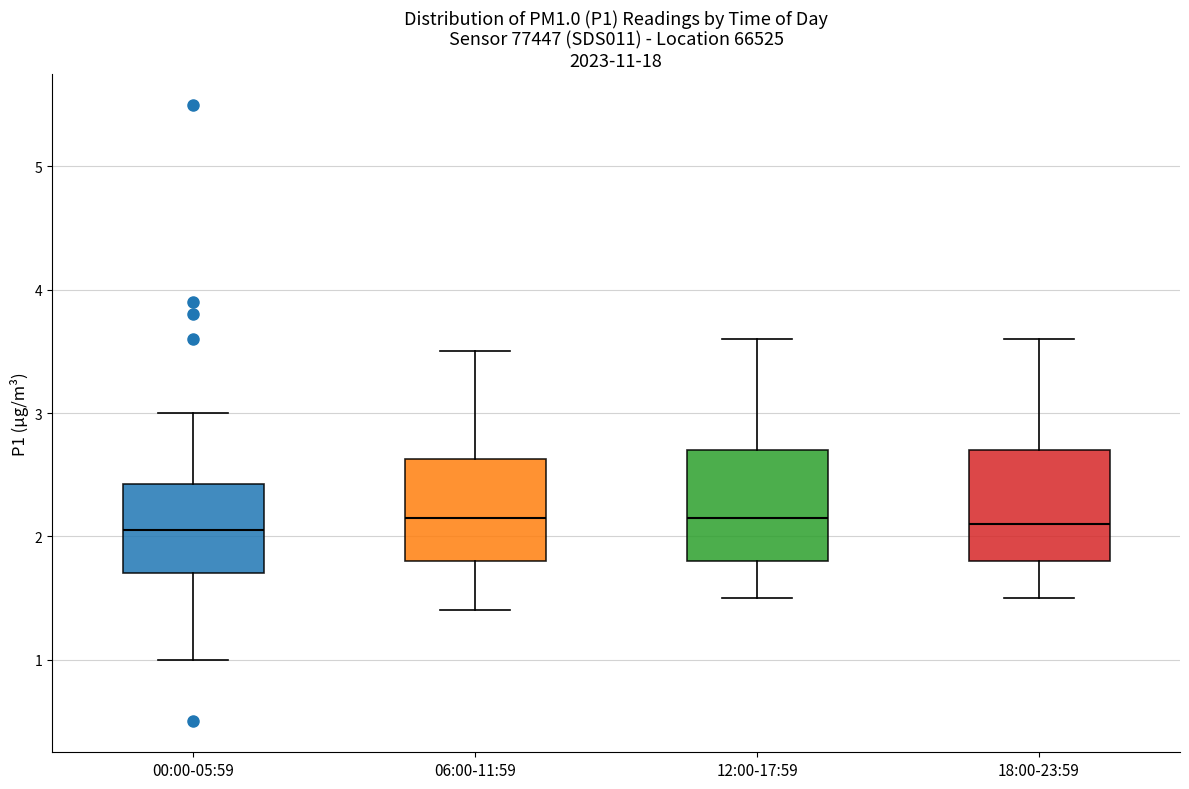

Where does the upper whisker of the box for 12:00-17:59 end on the y-axis? The values are not printed on the chart, so give them approximately, as read against the axis.

3.6